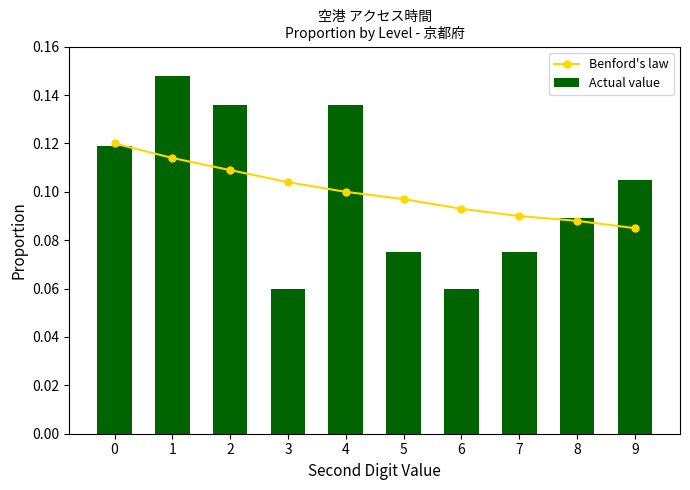

Is it true that Actual value equals 0.1 at 8?

True